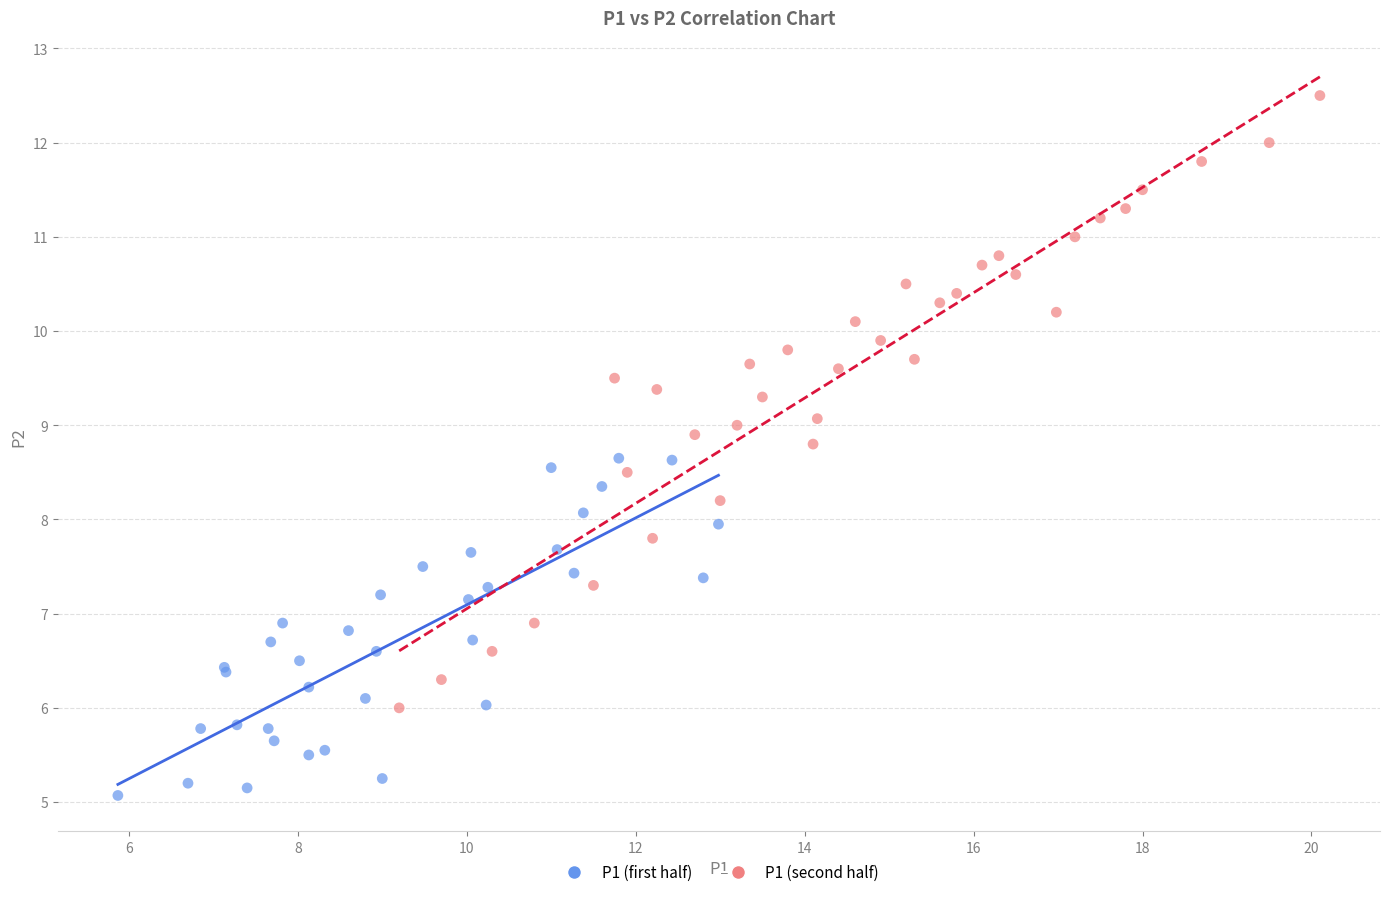

Which series contains the lowest Y value?

P1 (first half)